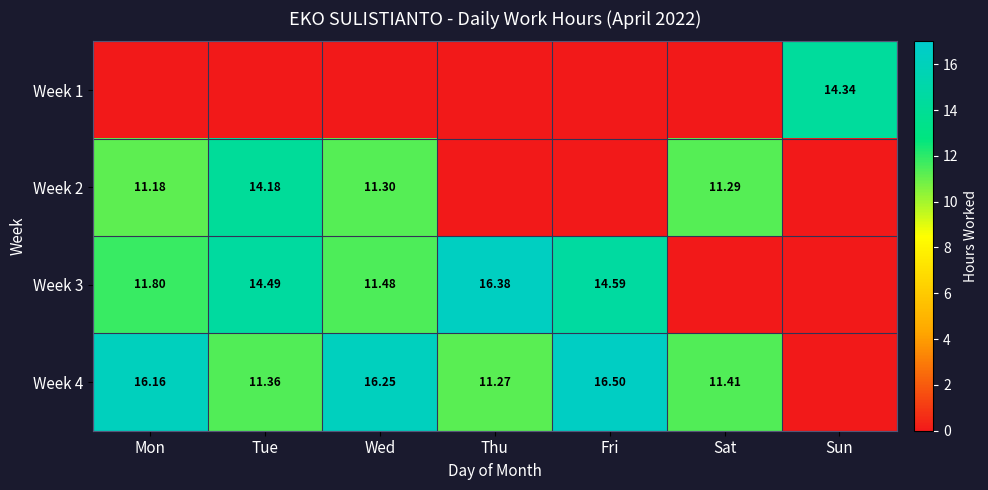

Is the value of Week 2 at Sat greater than the value of Week 3 at Wed?

No